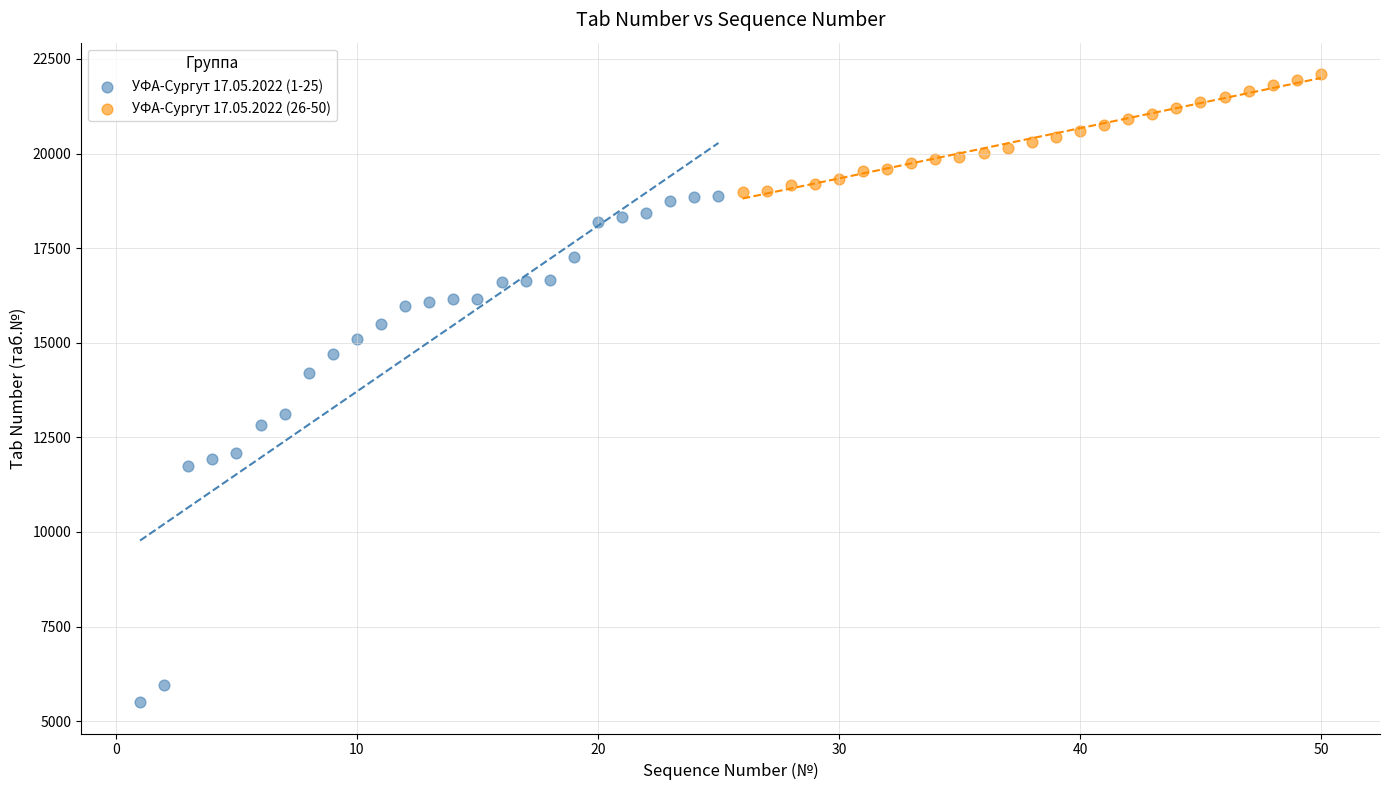

Which series contains the highest Y value?

УФА-Сургут 17.05.2022 (26-50)